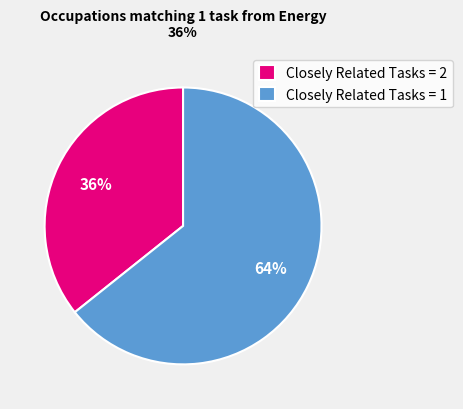

Is Closely Related Tasks = 1 the majority of the pie?

Yes